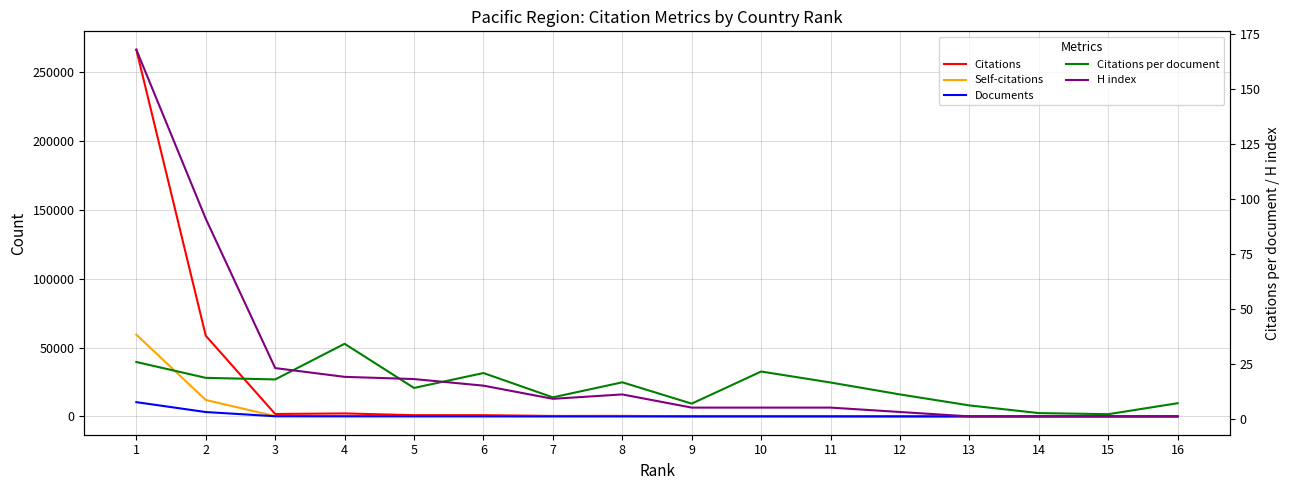

What is the total value across all series at 15?

6.0